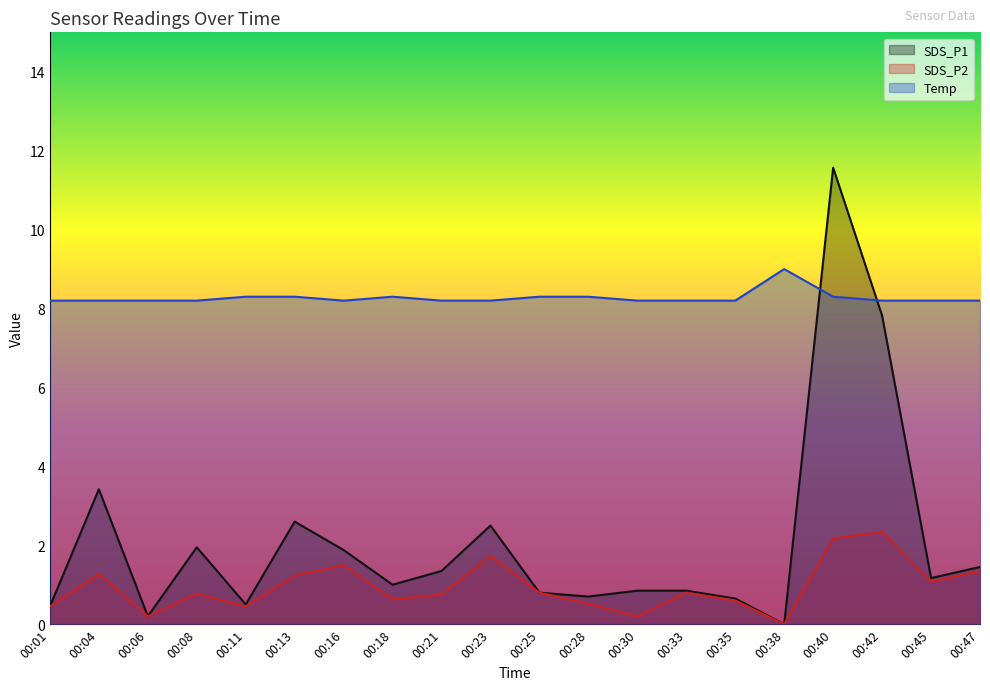

How many lines are shown in the chart?

3